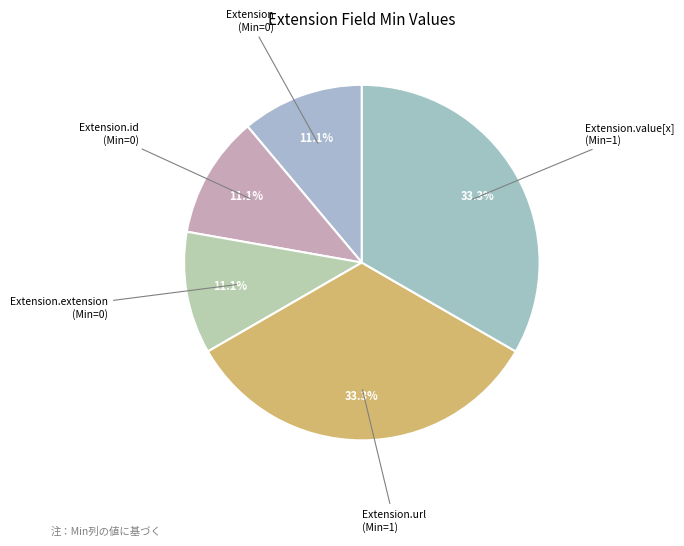

Count the number of slices in the pie.

5